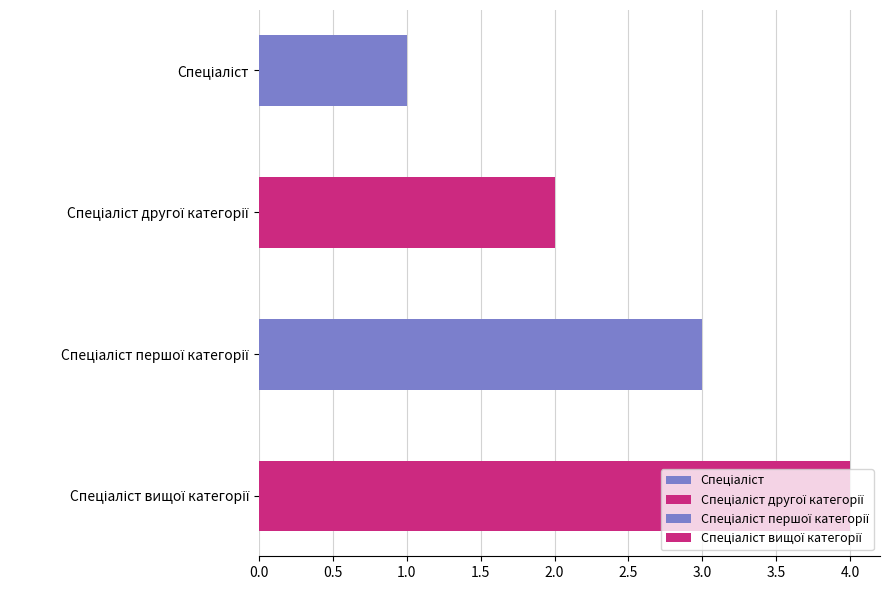

What is the approximate value at Спеціаліст?

1